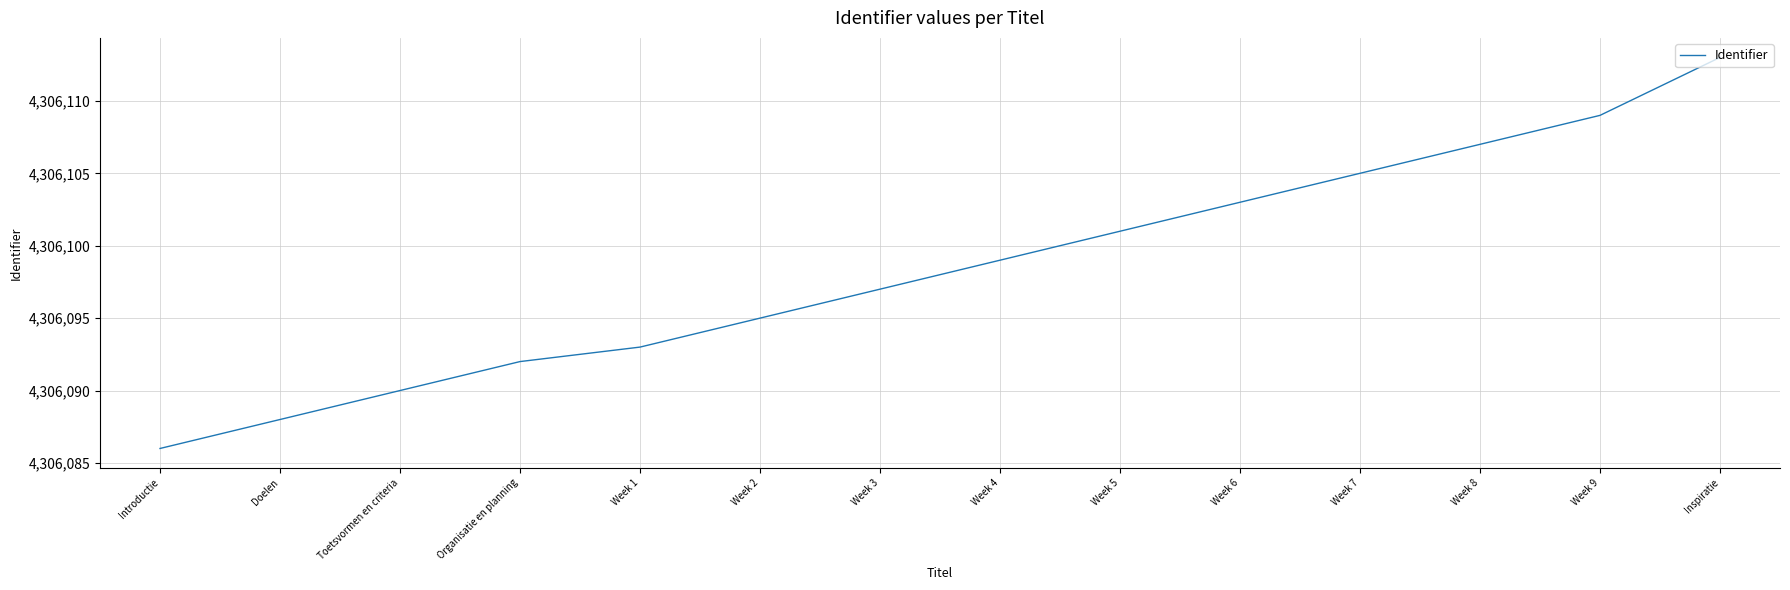

Between Week 5 and Doelen, which is larger?

Week 5